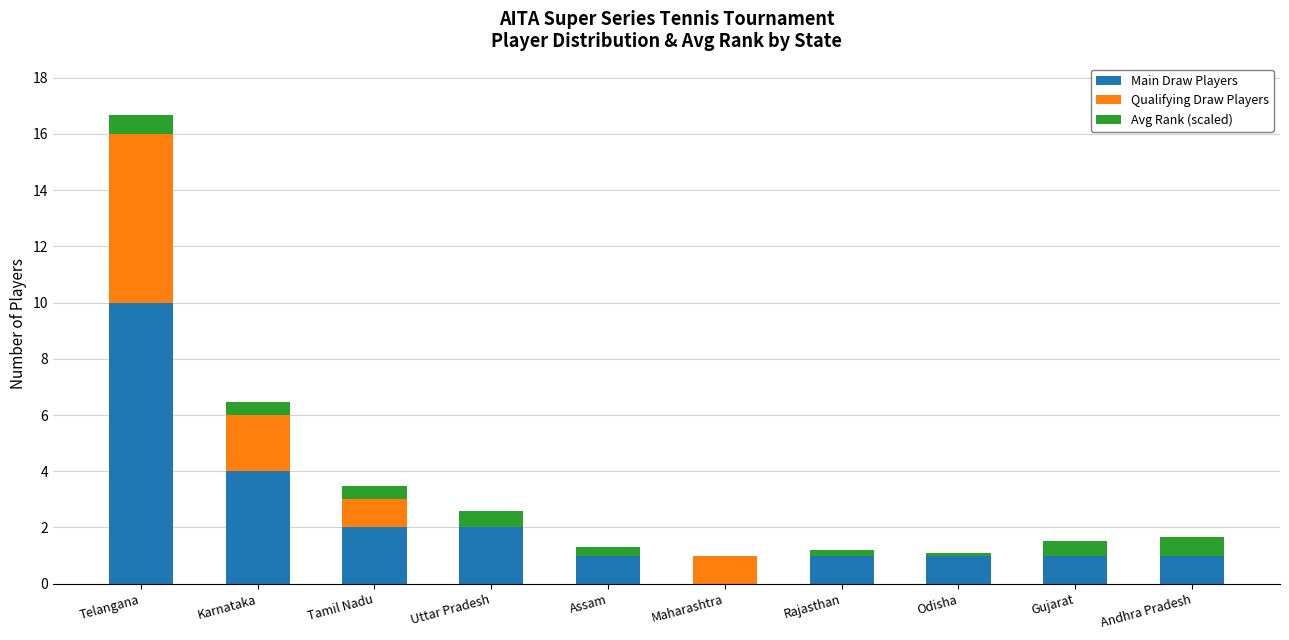

At which label does Main Draw Players reach its peak?

Telangana